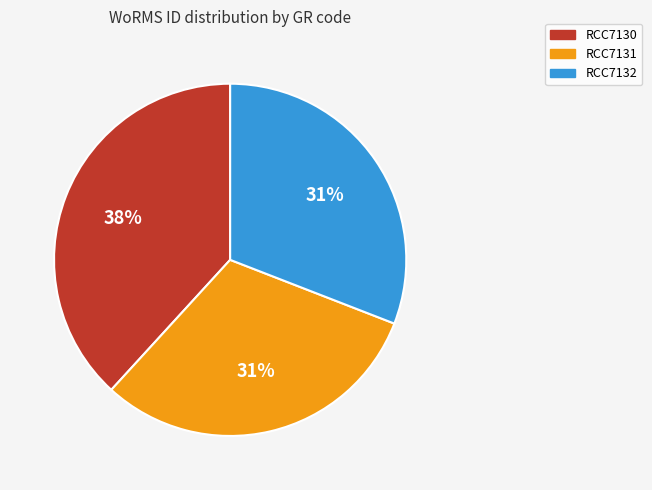

To the nearest percent, what is the average slice percentage?

33%